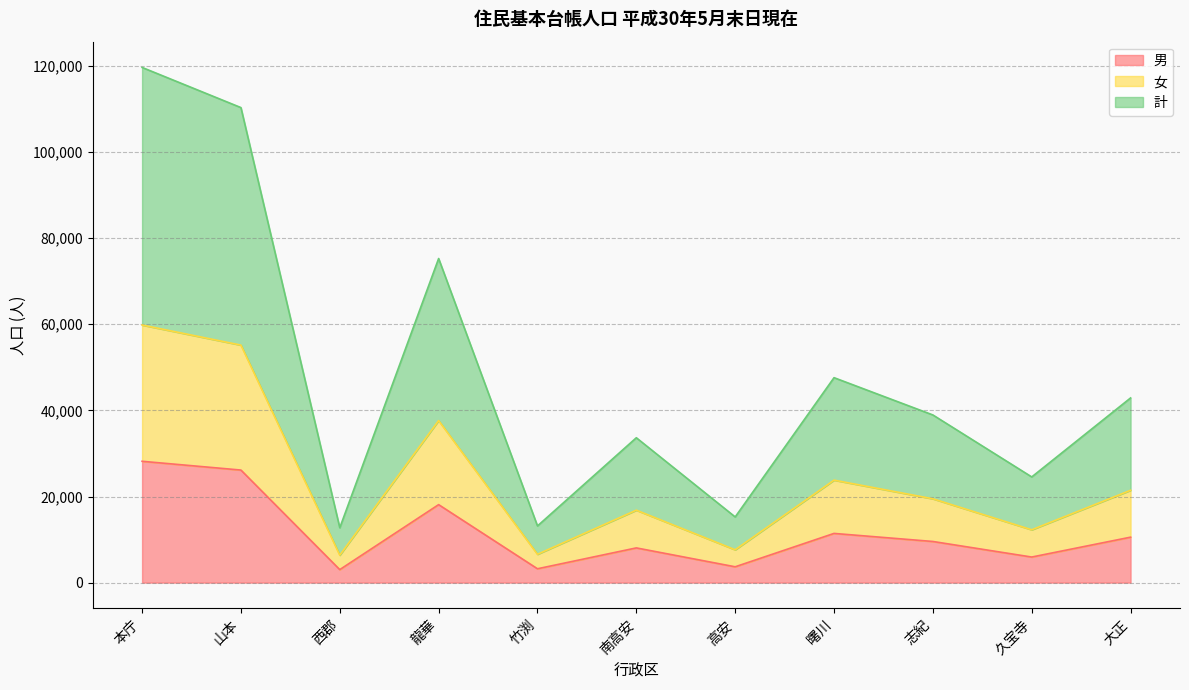

Rank the series at 山本 from highest to lowest value.

計, 女, 男